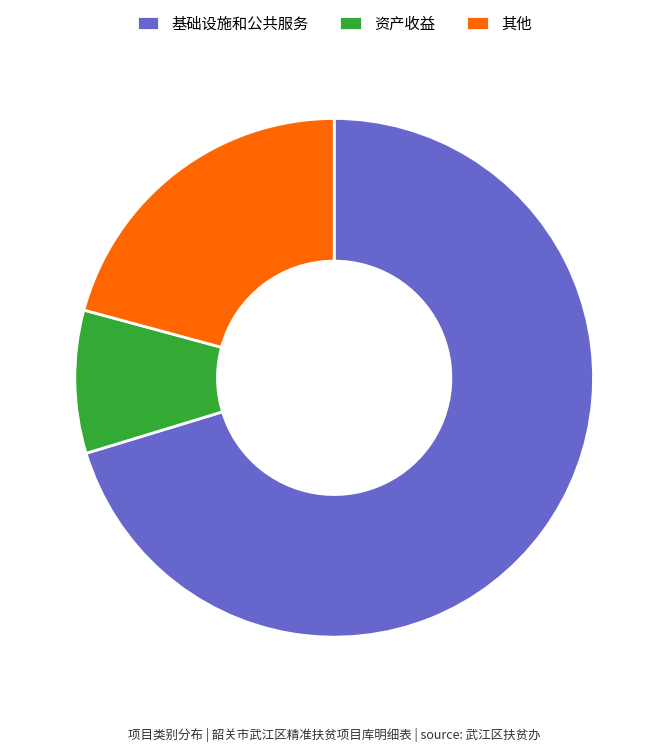

What is the smallest slice in the pie chart?

资产收益